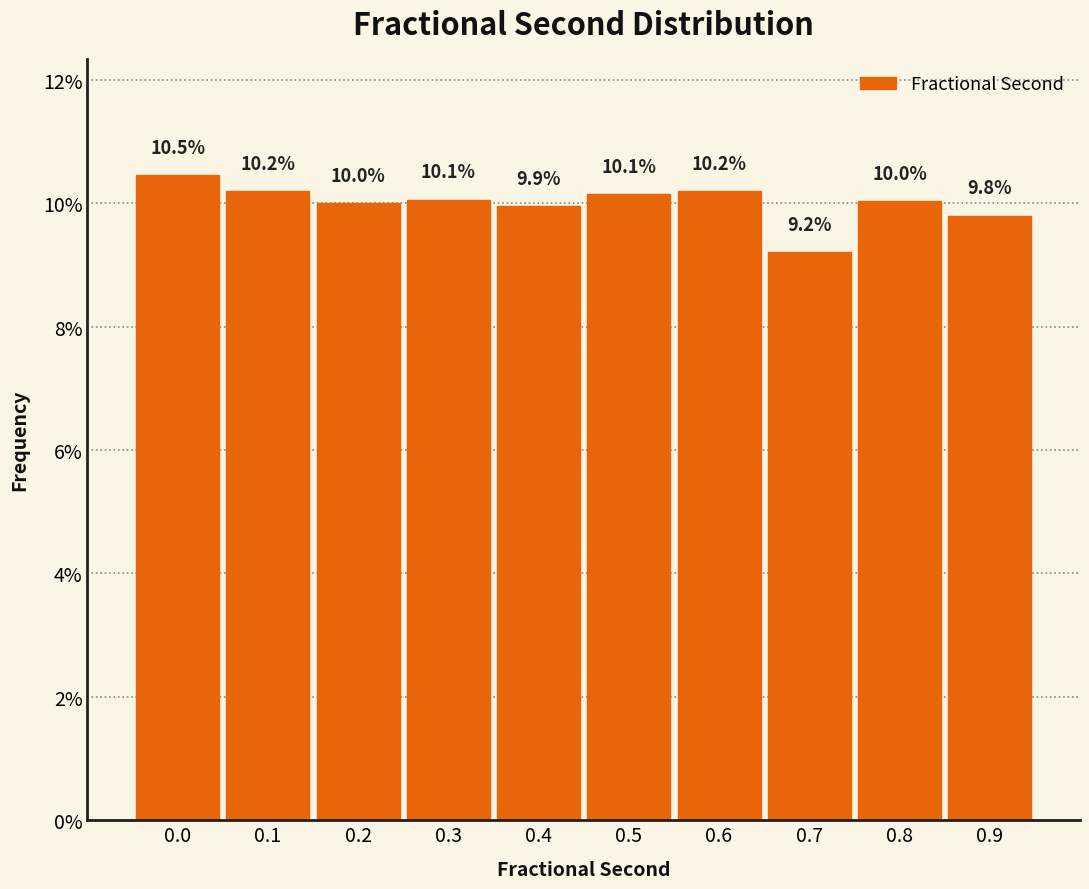

Reading left to right, extract all data points from this chart.

0.0=10.5	0.1=10.2	0.2=10.0	0.3=10.1	0.4=9.9	0.5=10.1	0.6=10.2	0.7=9.2	0.8=10.0	0.9=9.8